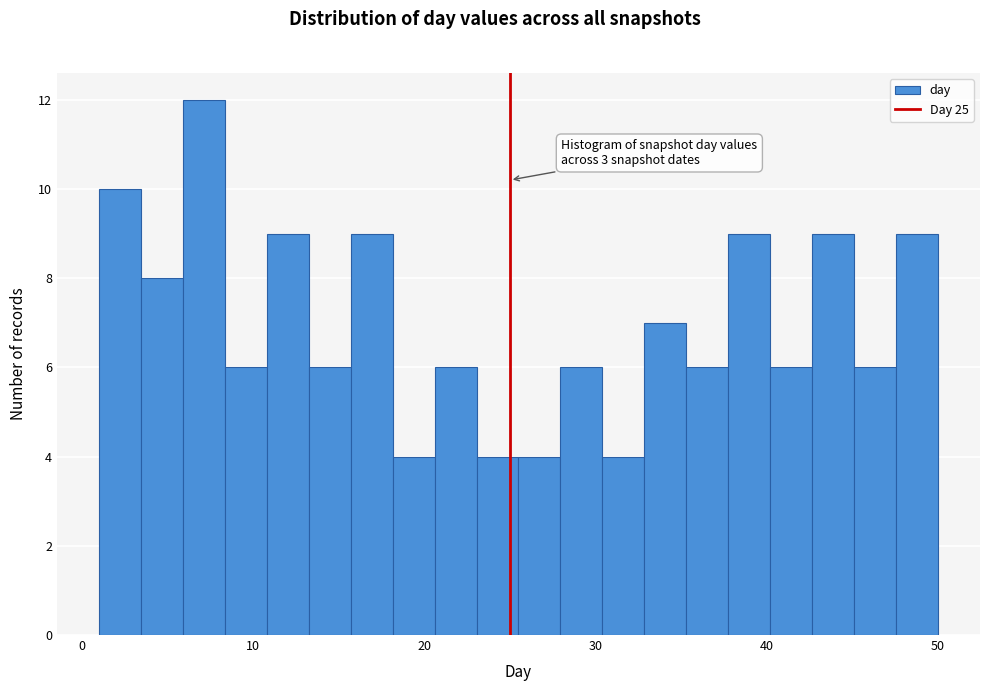

Read against the x-axis, roughly where is the centre of the tallest bar?

7